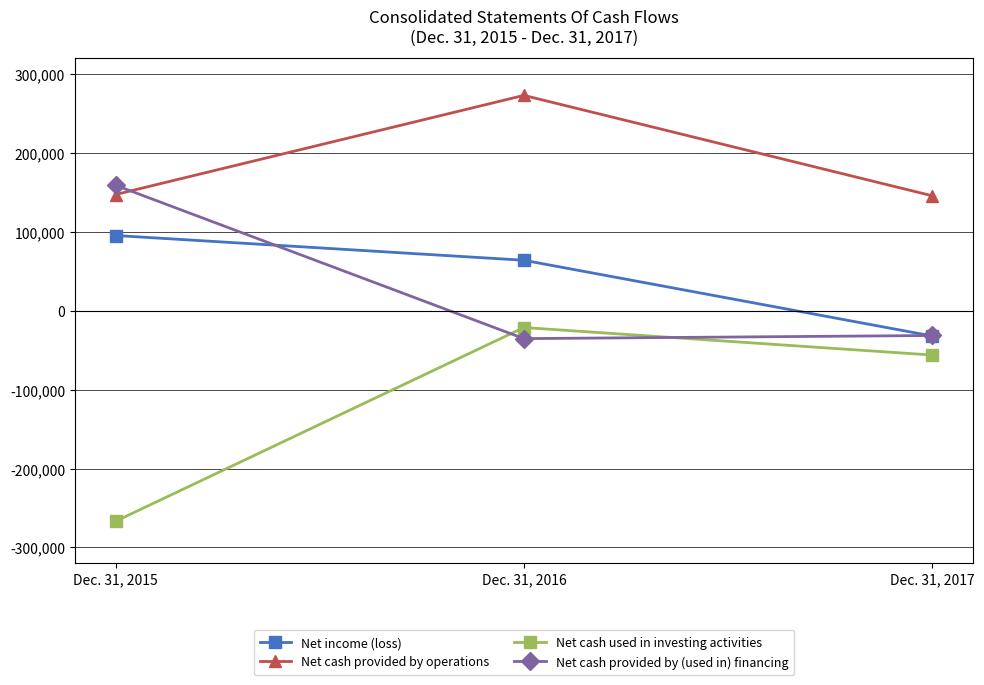

What are all the series names shown in the legend?

Net income (loss), Net cash provided by operations, Net cash used in investing activities, Net cash provided by (used in) financing